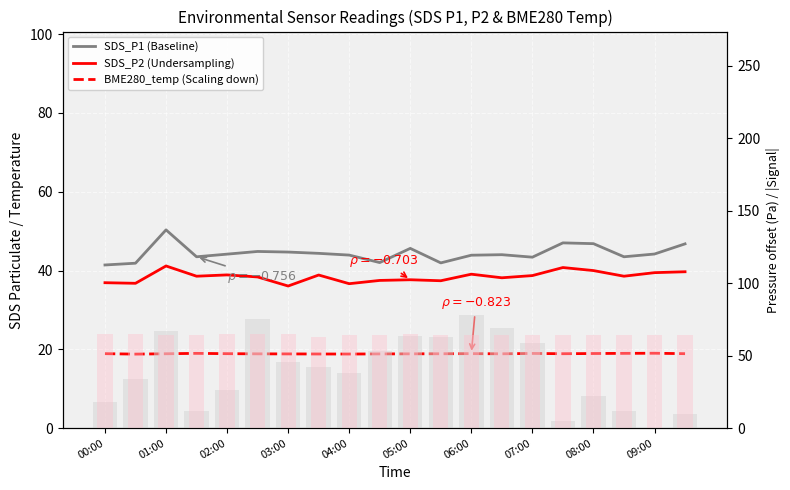

The SDS_P1 (Baseline) series shows 43.9 at 06:00. True or false?

True